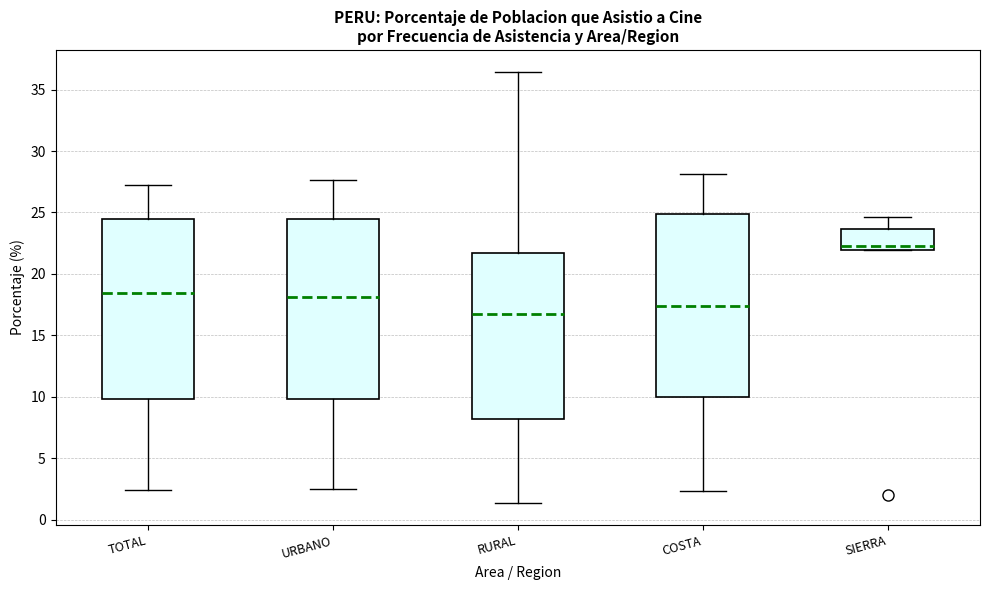

Where does the lower whisker of the box for COSTA end on the y-axis? The values are not printed on the chart, so give them approximately, as read against the axis.

2.5